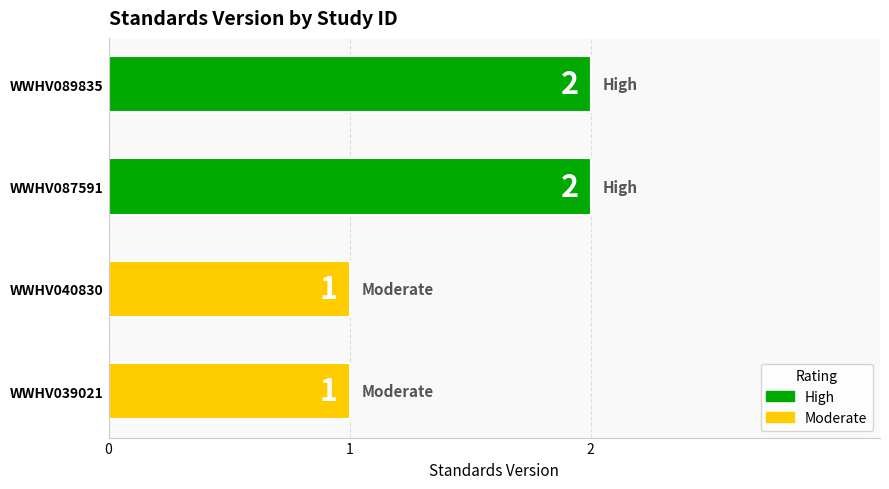

How many values are between 1 and 2?

4